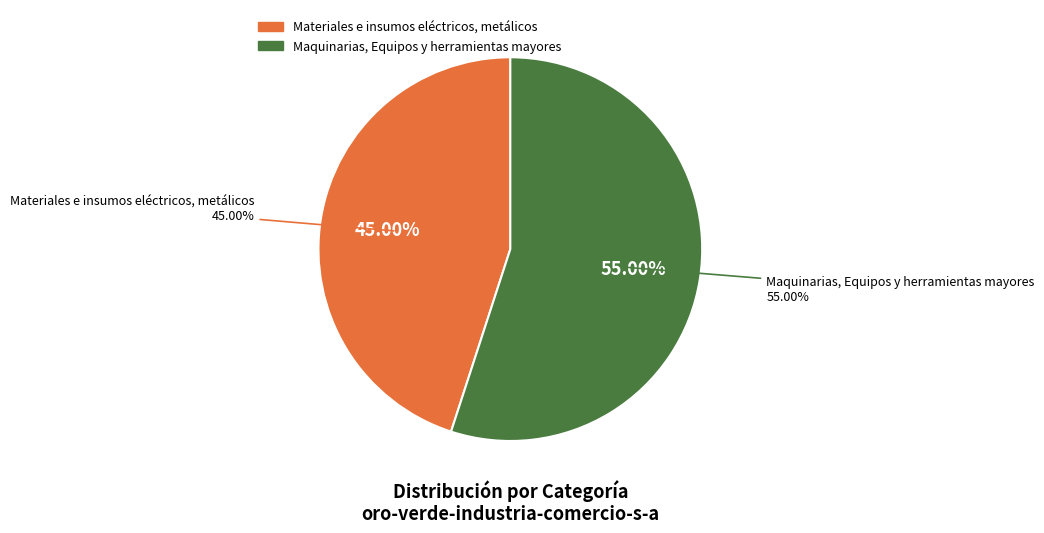

To the nearest percent, what percentage of the pie is Maquinarias, Equipos y herramientas mayores?

55%